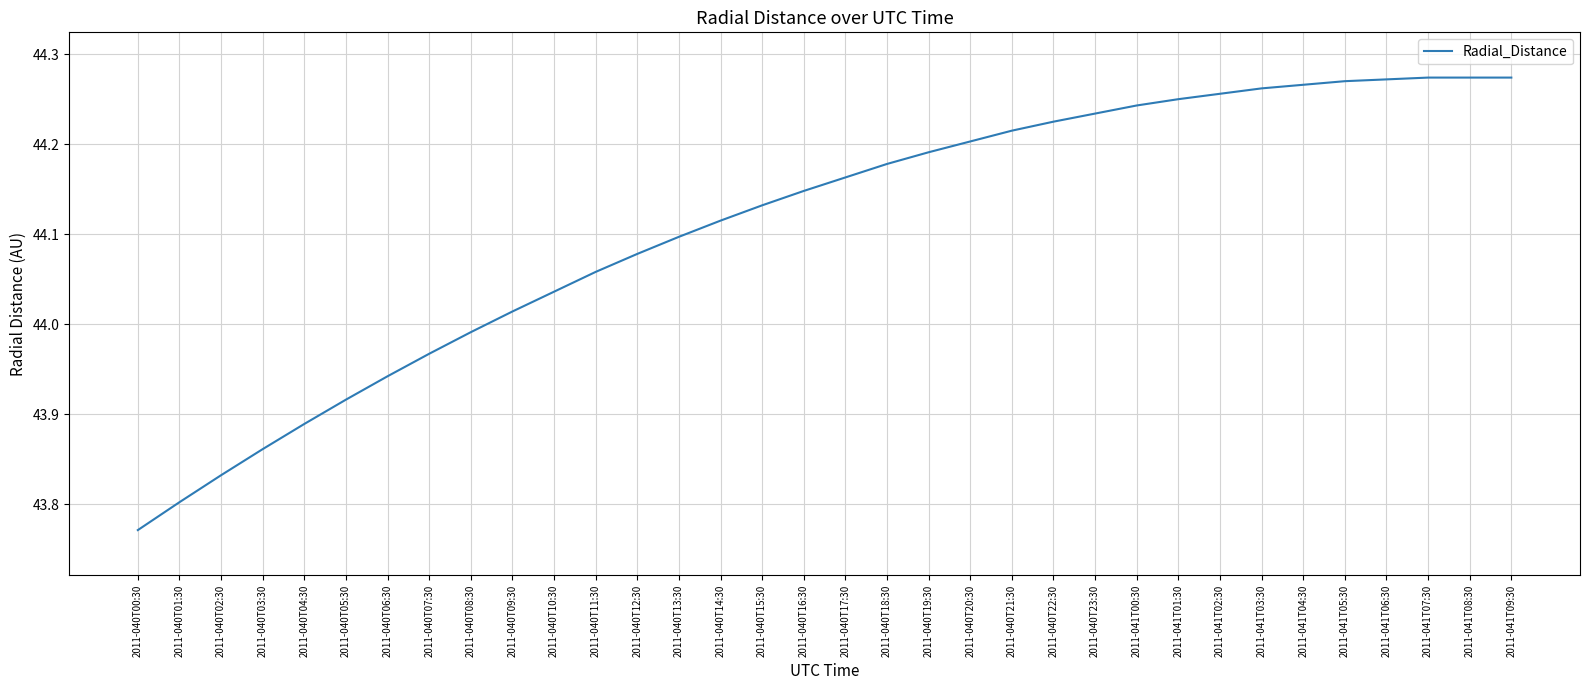

Which category has the lowest value across all series?

2011-040T00:30